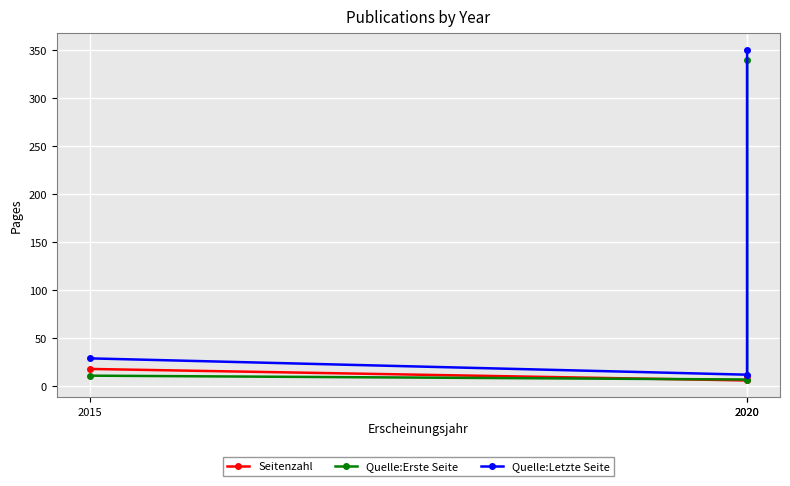

At which label does Quelle:Erste Seite first exceed 11?

2020